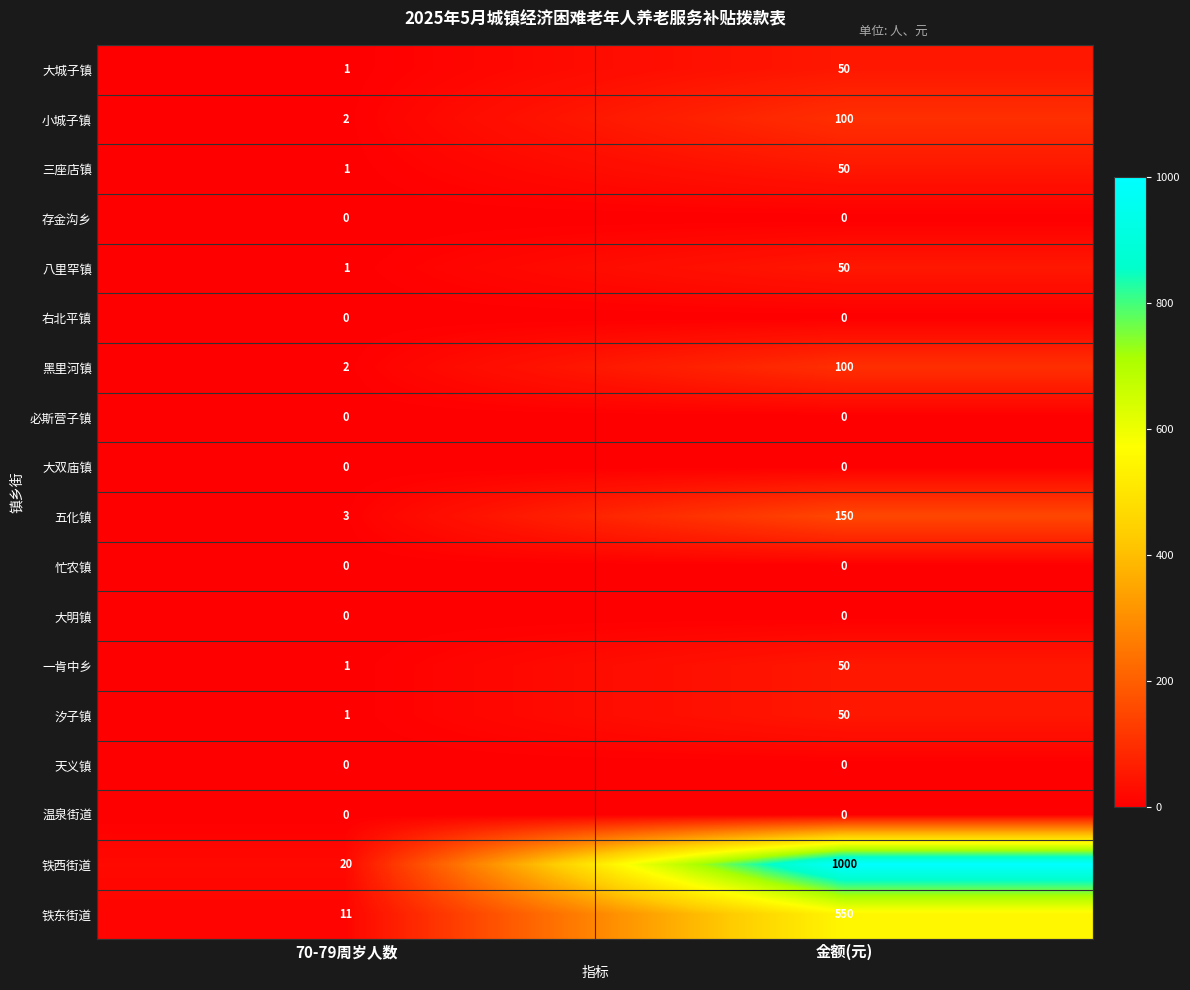

What is the maximum value shown in the chart?

1000